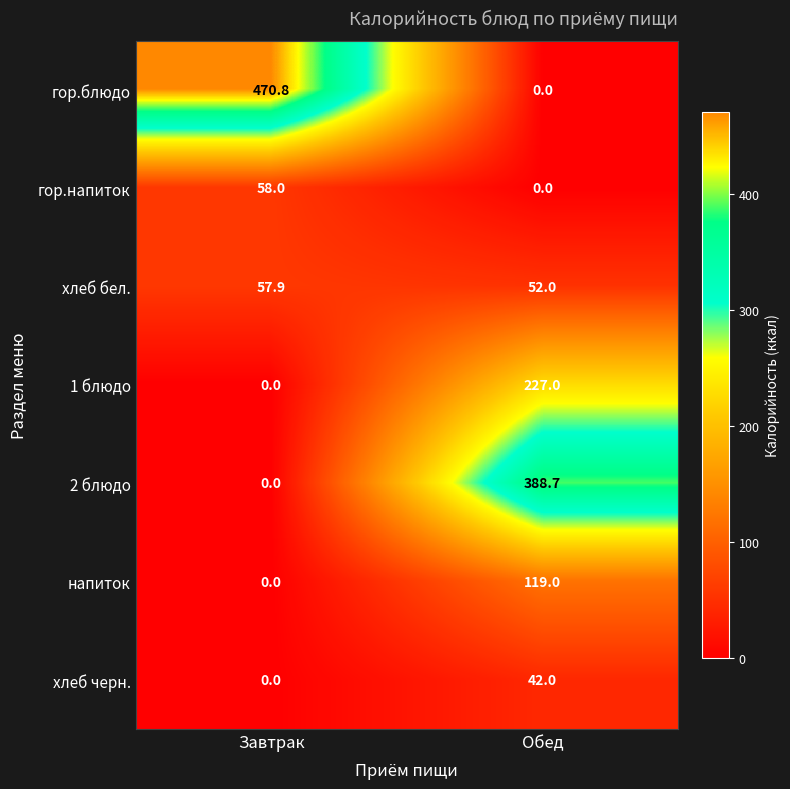

At which label does 2 блюдо reach its peak?

Обед